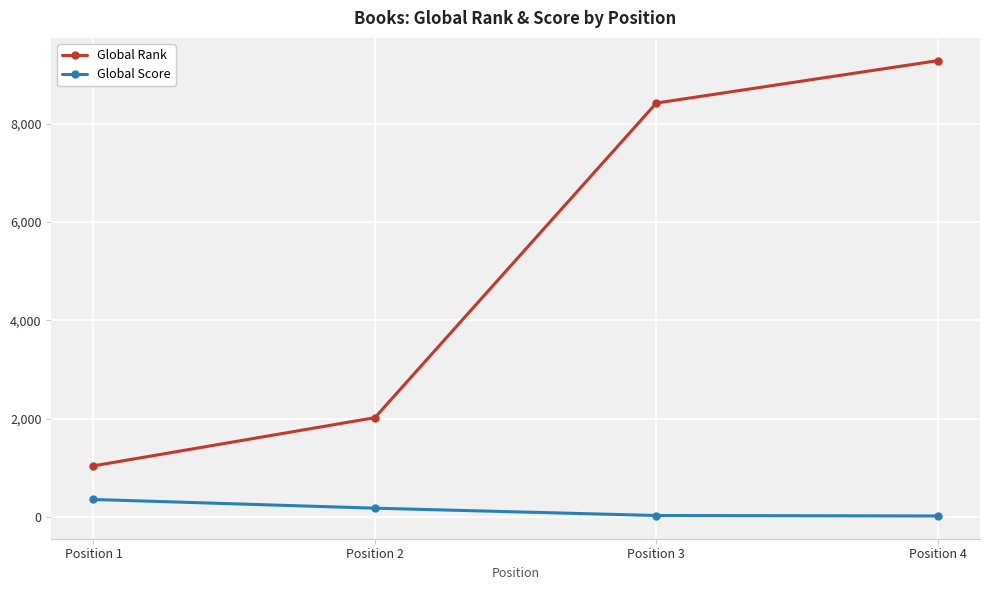

What is the total value across all series at Position 3?

8453